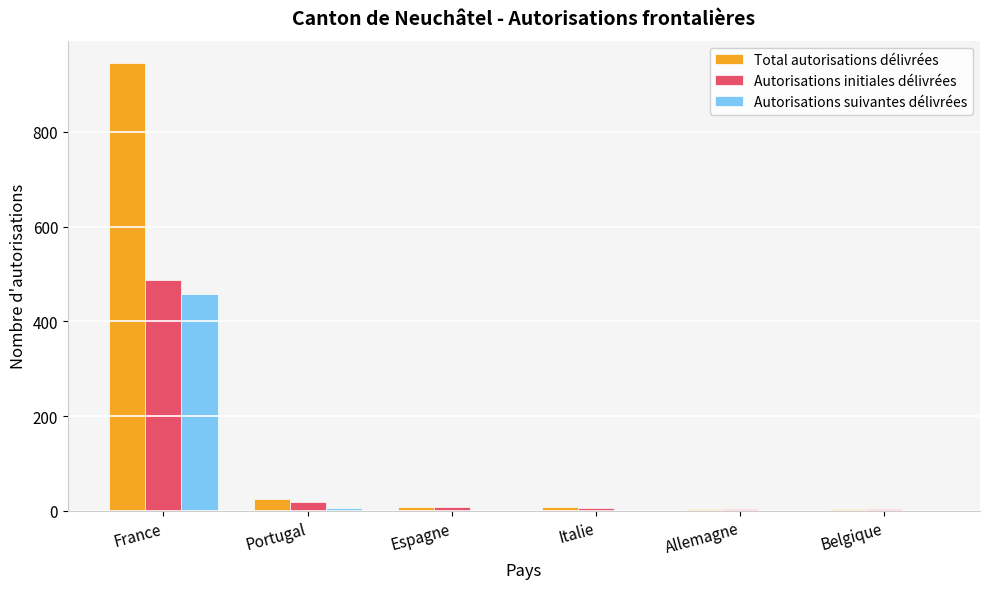

What are all the series names shown in the legend?

Total autorisations délivrées, Autorisations initiales délivrées, Autorisations suivantes délivrées